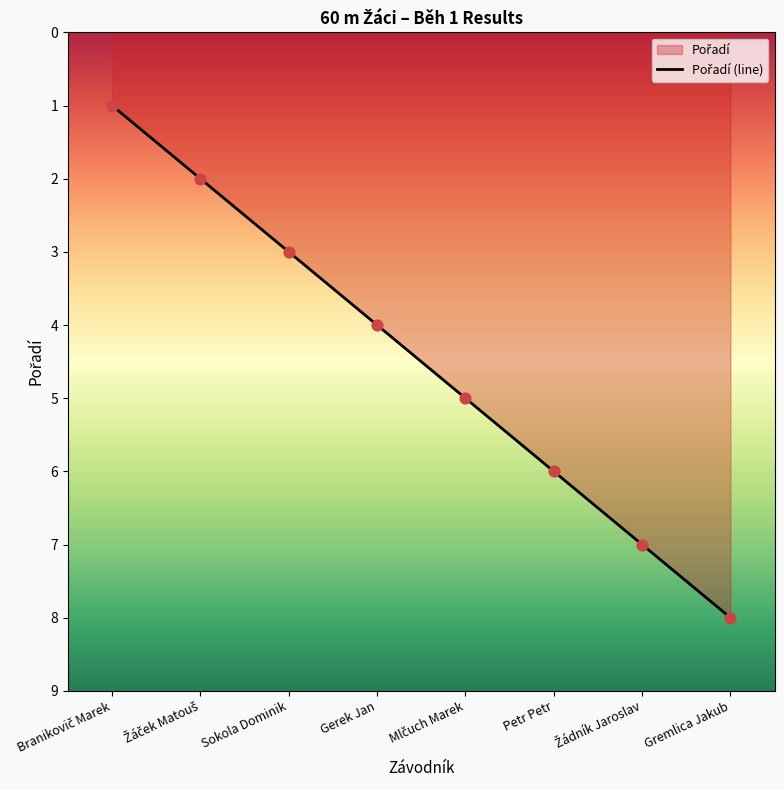

What is the ratio of the value at Mlčuch Marek to the value at Sokola Dominik?

1.7